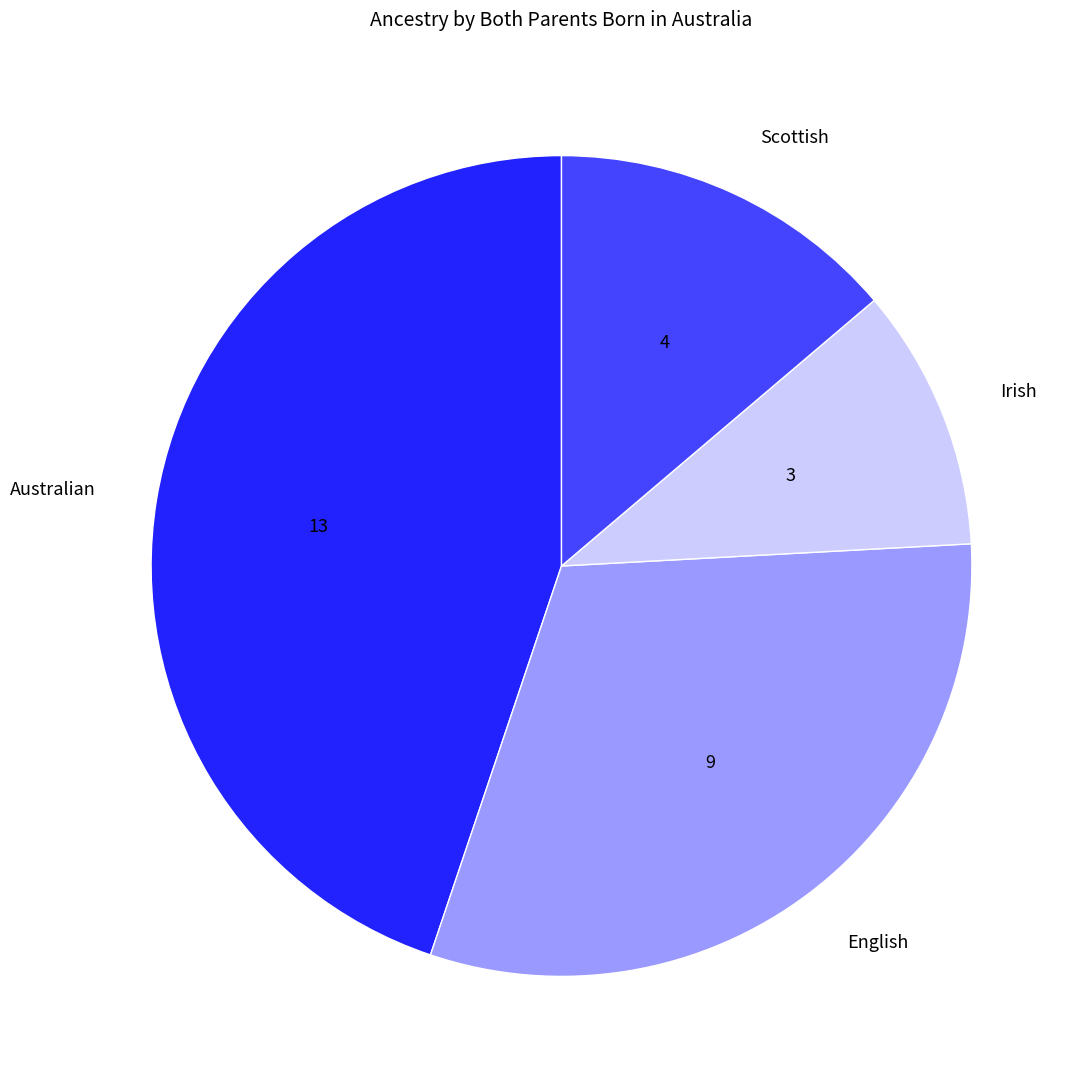

What is the largest slice in the pie chart?

Australian